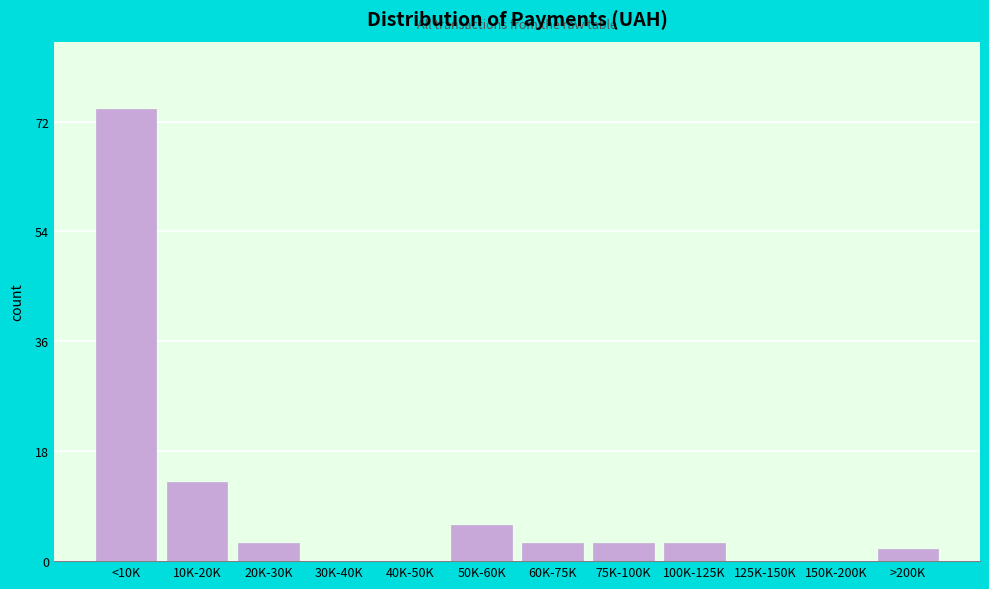

Reading left to right, transcribe all the data shown in this chart.

<10K=74	10K-20K=13	20K-30K=3	30K-40K=0	40K-50K=0	50K-60K=6	60K-75K=3	75K-100K=3	100K-125K=3	125K-150K=0	150K-200K=0	>200K=2